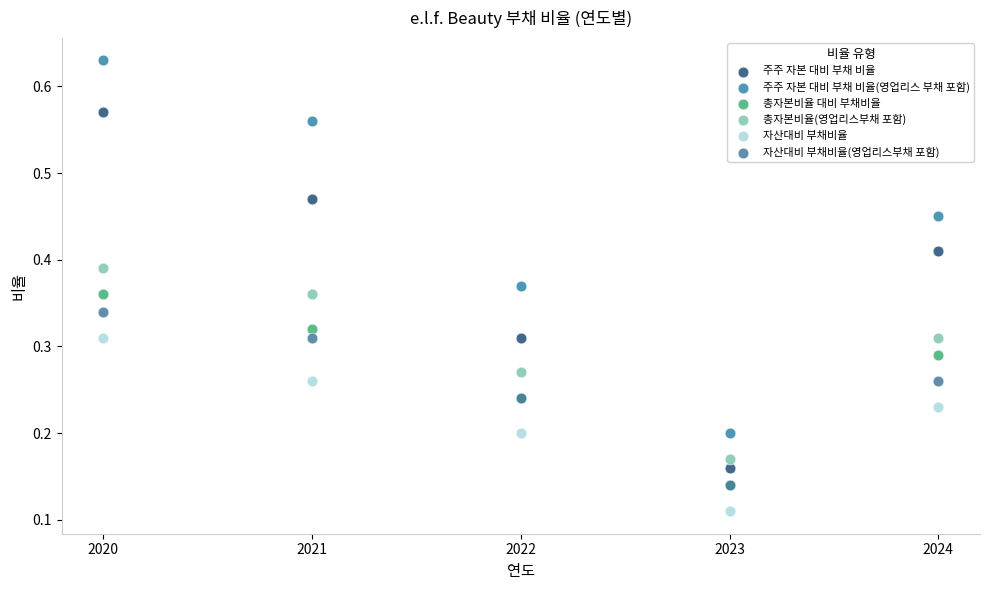

What are all the series names shown in the legend?

주주 자본 대비 부채 비율, 주주 자본 대비 부채 비율(영업리스 부채 포함), 총자본비율 대비 부채비율, 총자본비율(영업리스부채 포함), 자산대비 부채비율, 자산대비 부채비율(영업리스부채 포함)